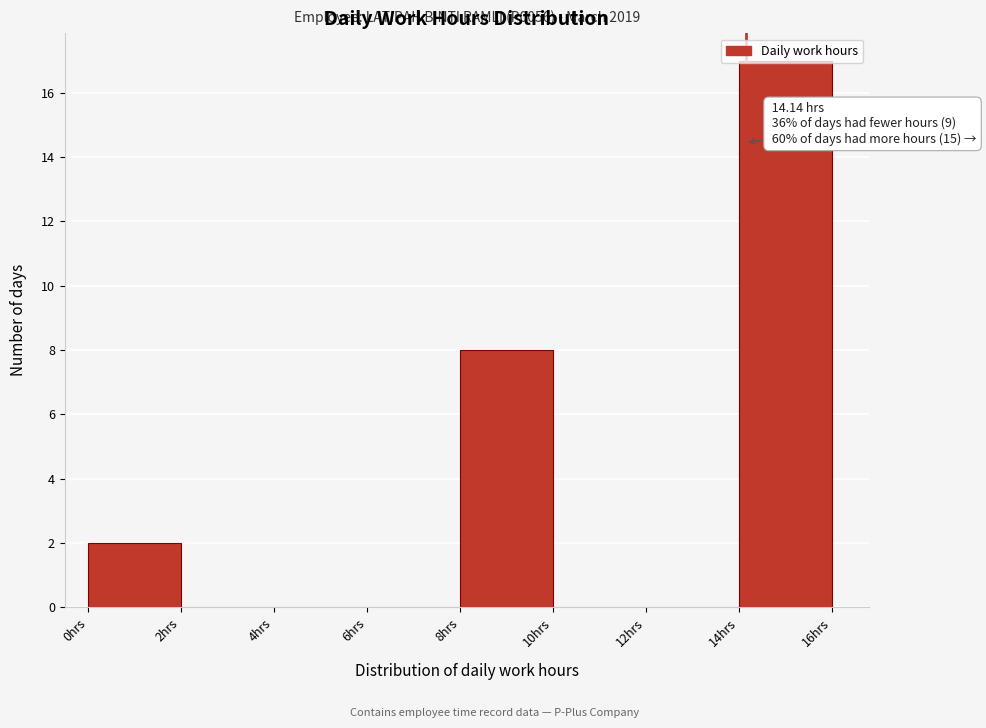

Over which range of the x-axis is the bar tallest?

14 to 16